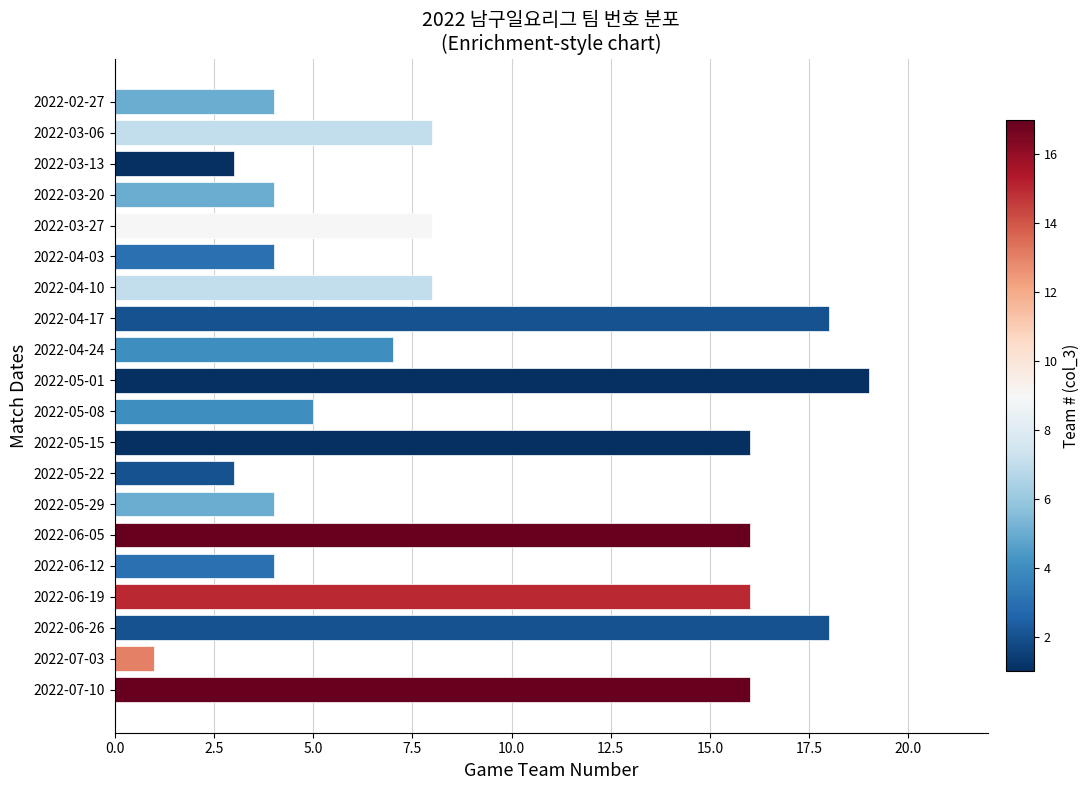

How many data points does each series have?

20